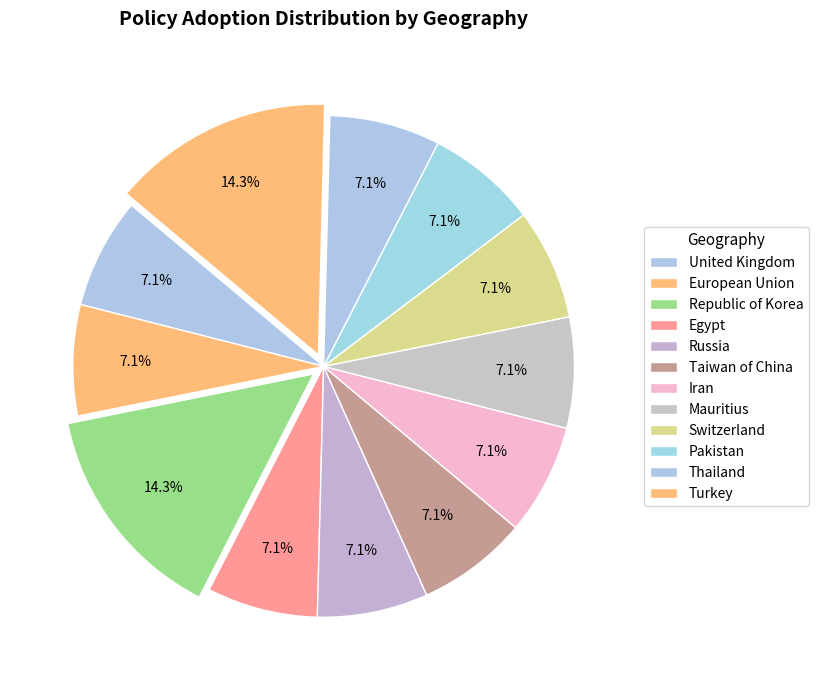

Count the number of slices in the pie.

12